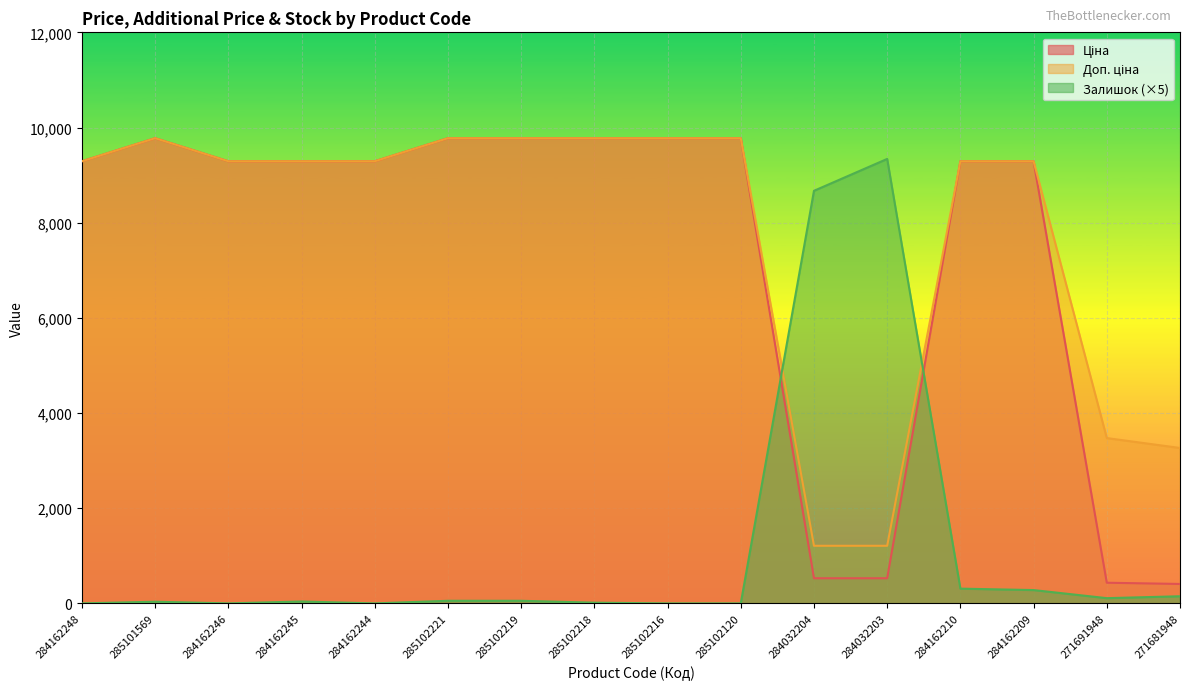

Count the number of data series in this chart.

3